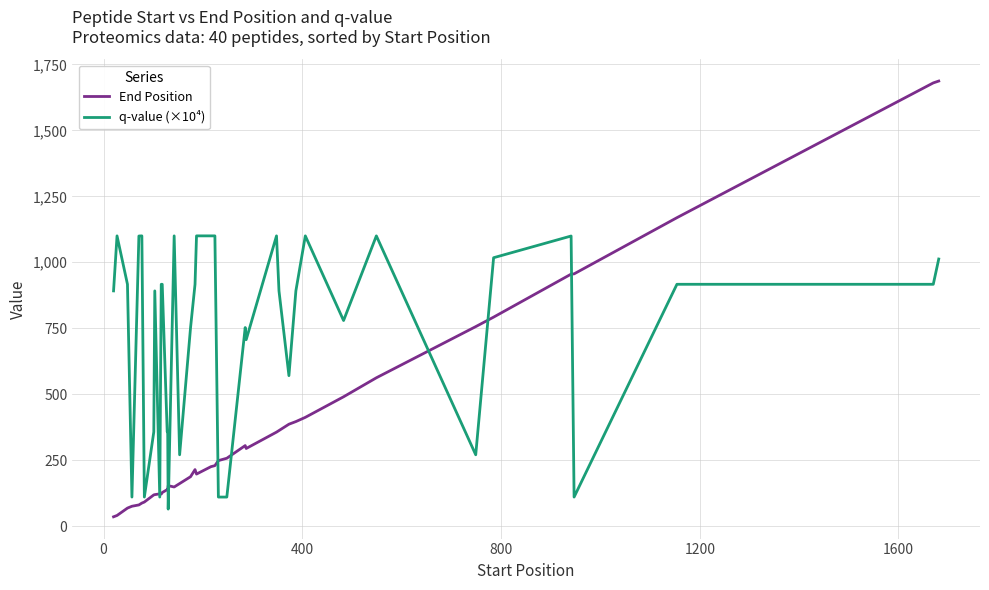

Which series has the largest range (max minus min)?

End Position